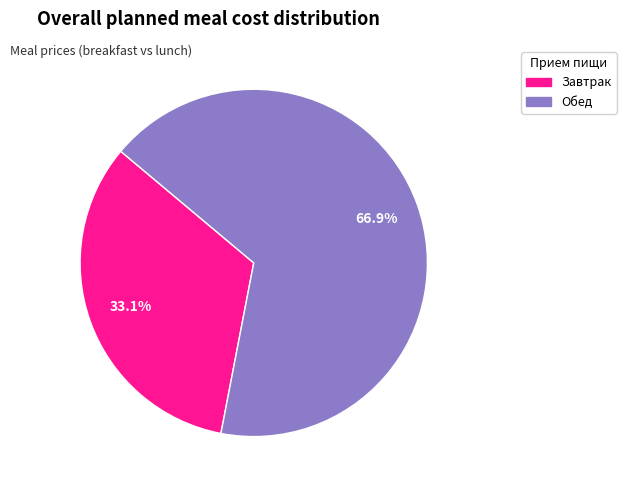

How many slices are in this pie chart?

2